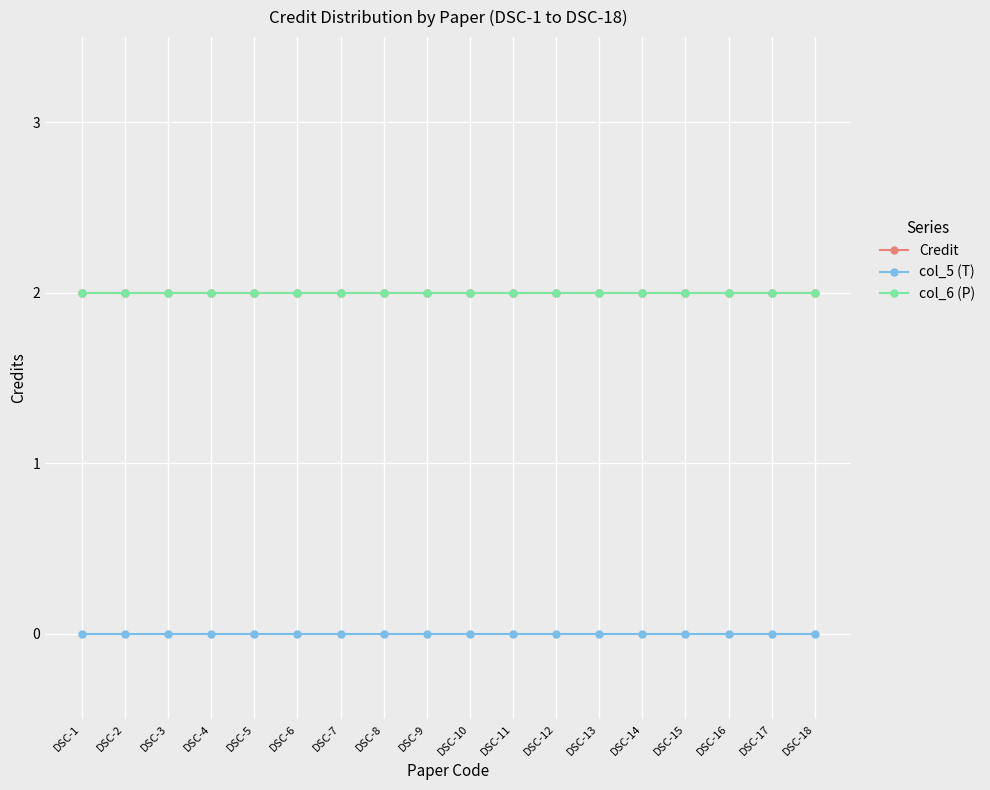

At which label does col_5 (T) reach its peak?

DSC-1